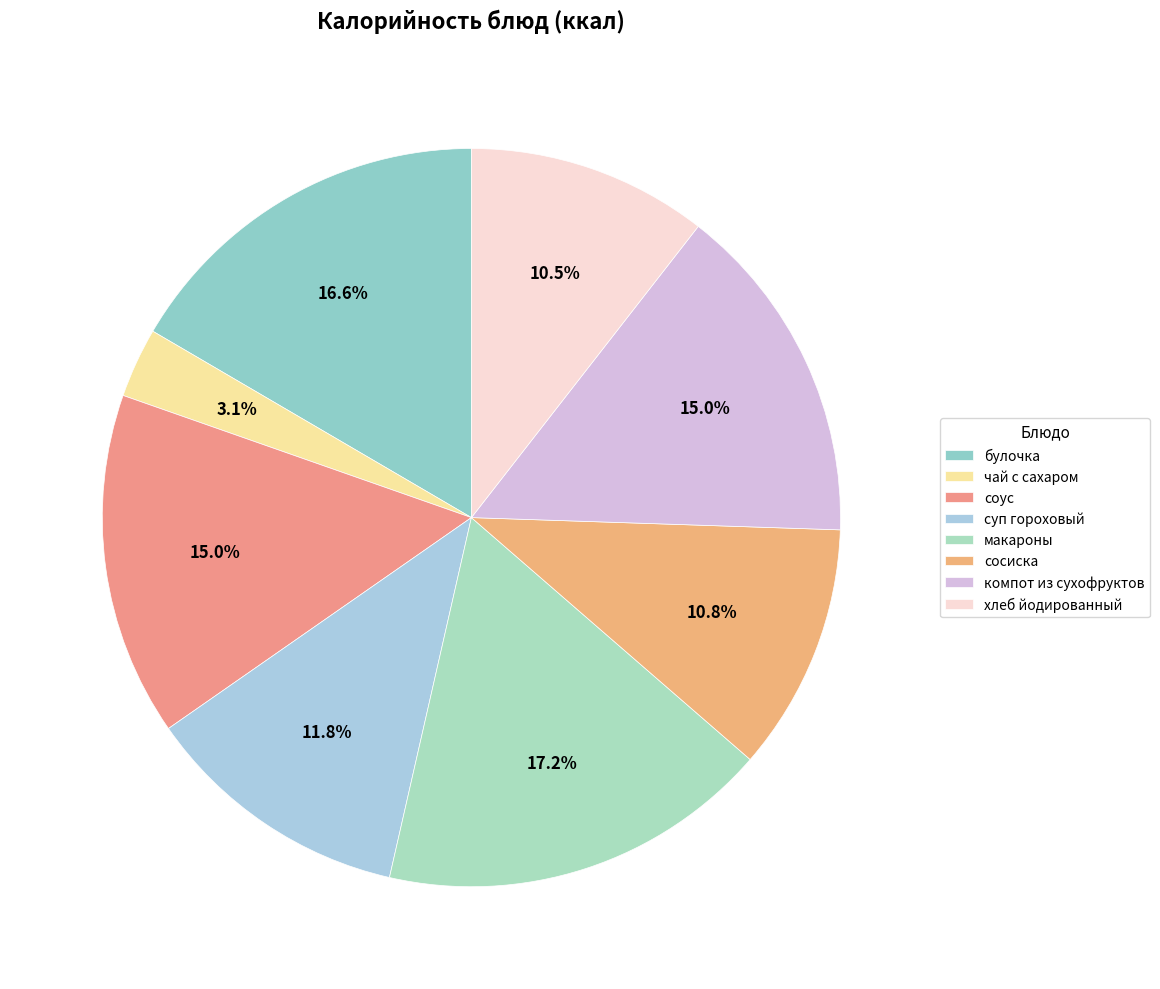

What is the ratio of the value at соус to the value at хлеб йодированный?

1.4